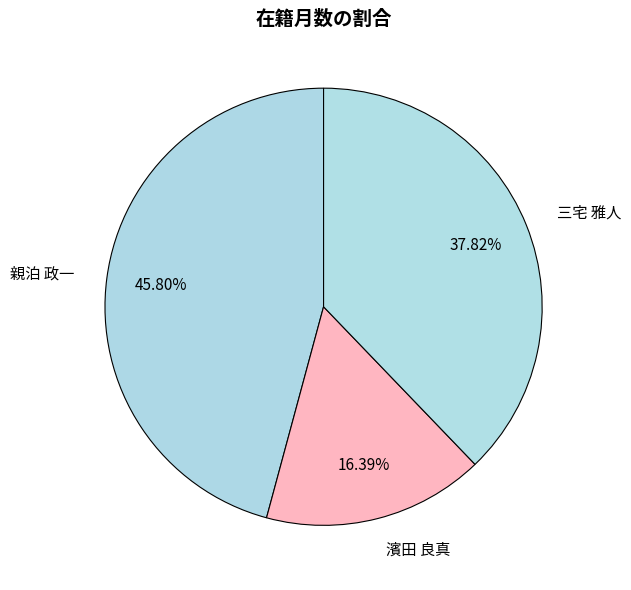

Is 親泊 政一 the majority of the pie?

No